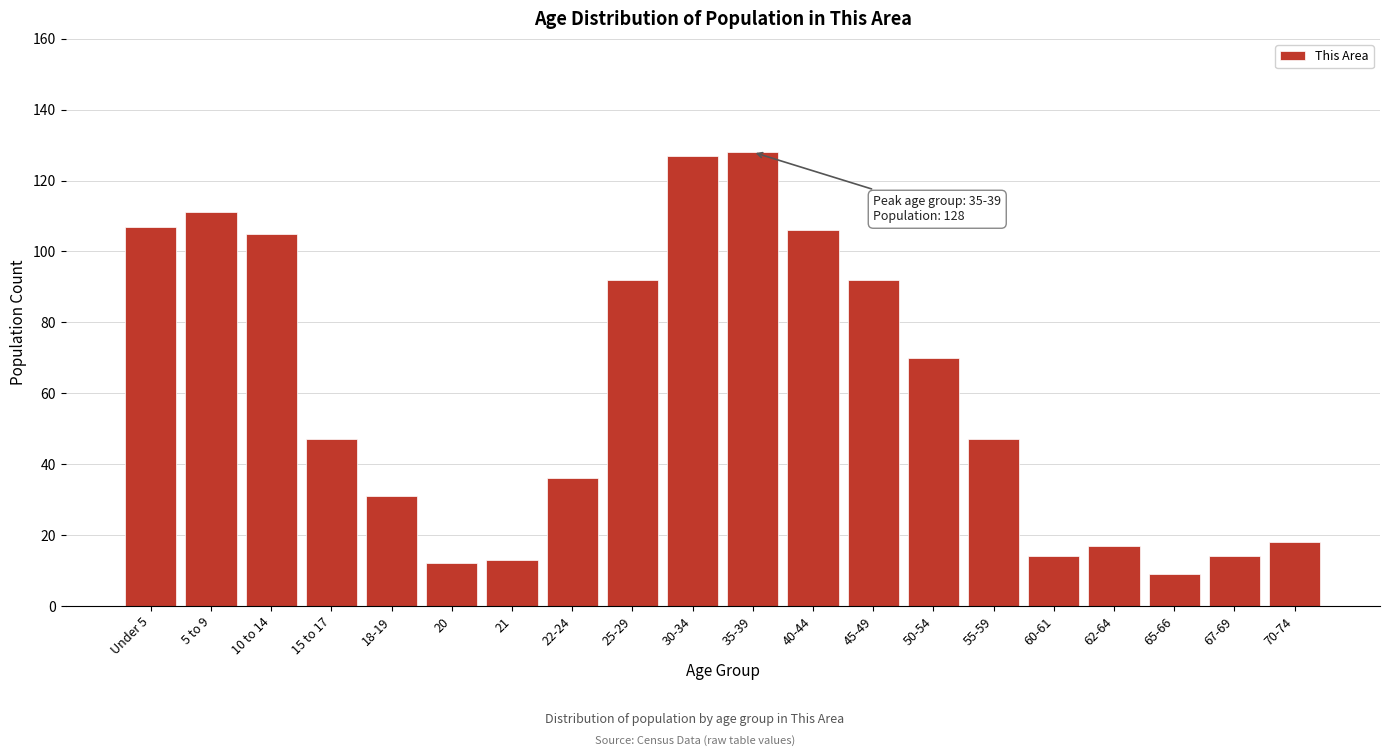

Reading right to left, list all the values displayed in this chart.

70-74=18	67-69=14	65-66=9	62-64=17	60-61=14	55-59=47	50-54=70	45-49=92	40-44=106	35-39=128	30-34=127	25-29=92	22-24=36	21=13	20=12	18-19=31	15 to 17=47	10 to 14=105	5 to 9=111	Under 5=107